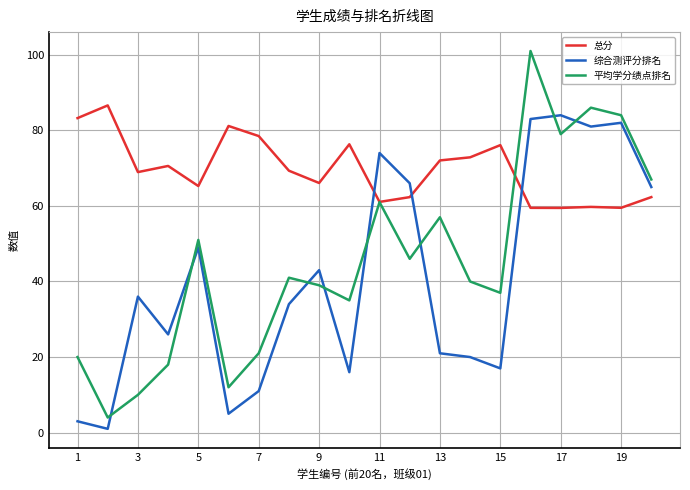

Which series has the largest total across all categories?

总分